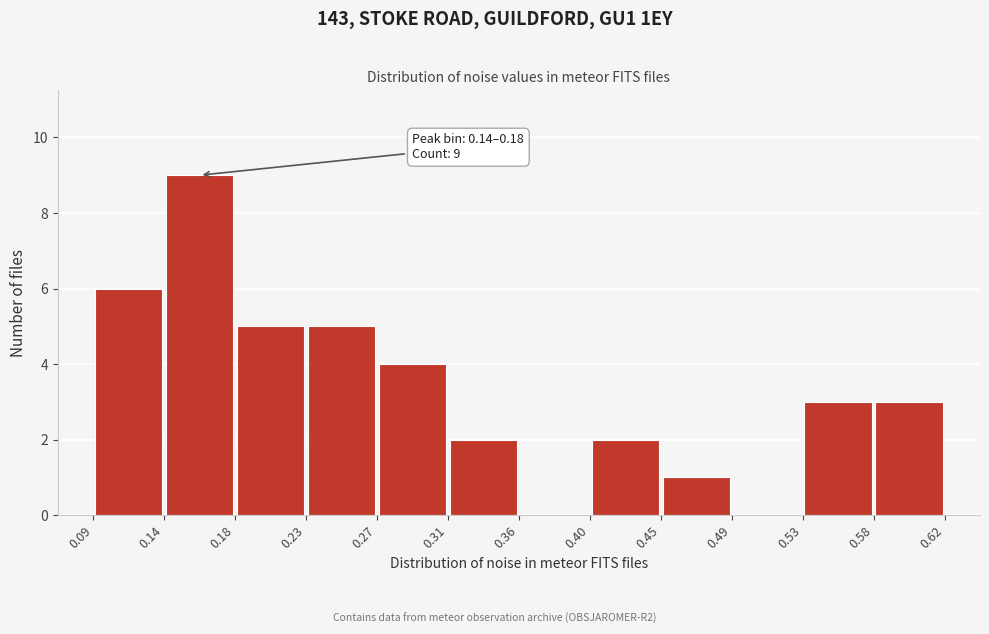

Over which range of the x-axis is the bar tallest?

0.14 to 0.18